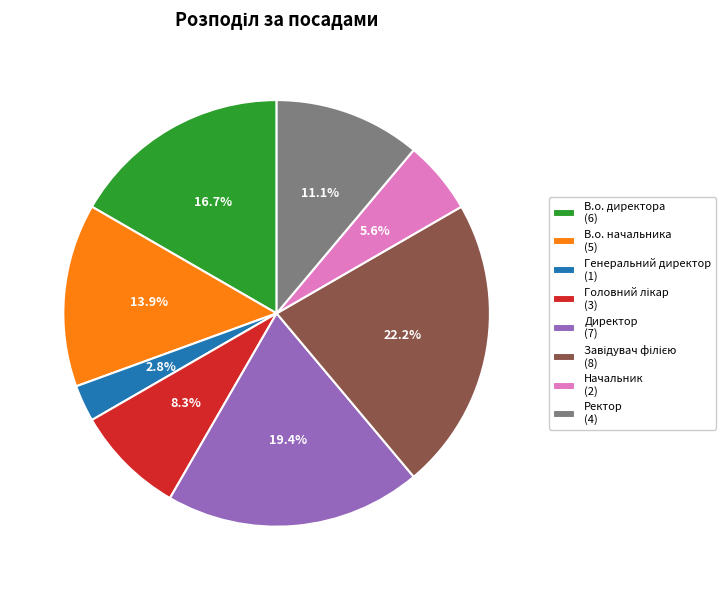

Is there any slice that represents more than half of the pie?

No